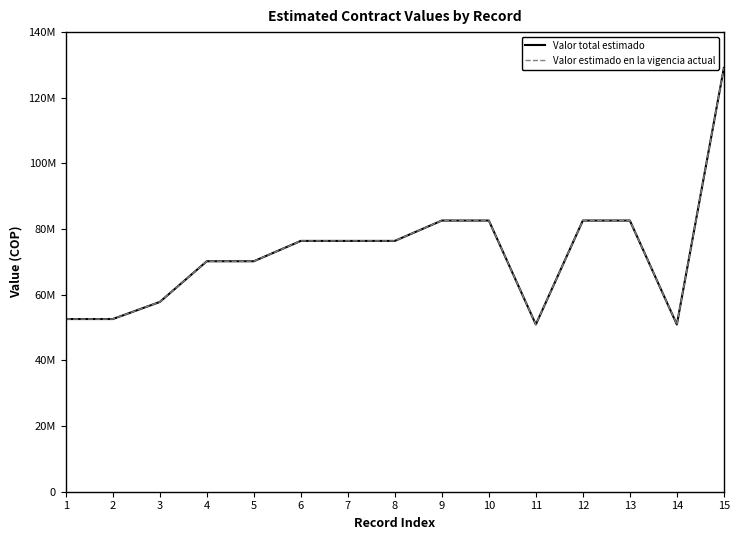

At how many categories does at least one series exceed 86078152?

1